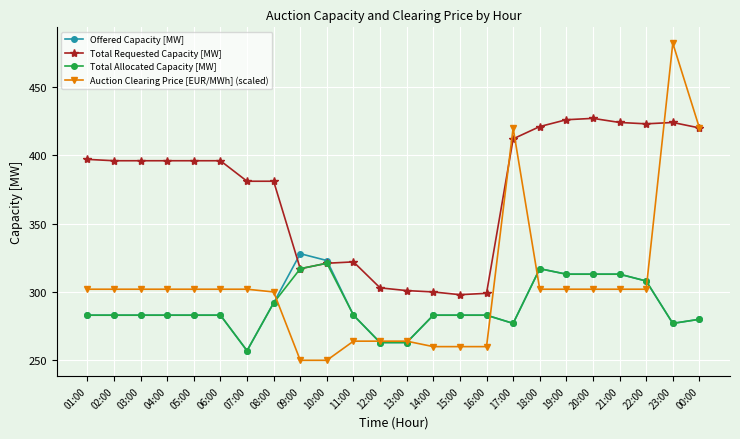

What is the greatest value displayed?

482